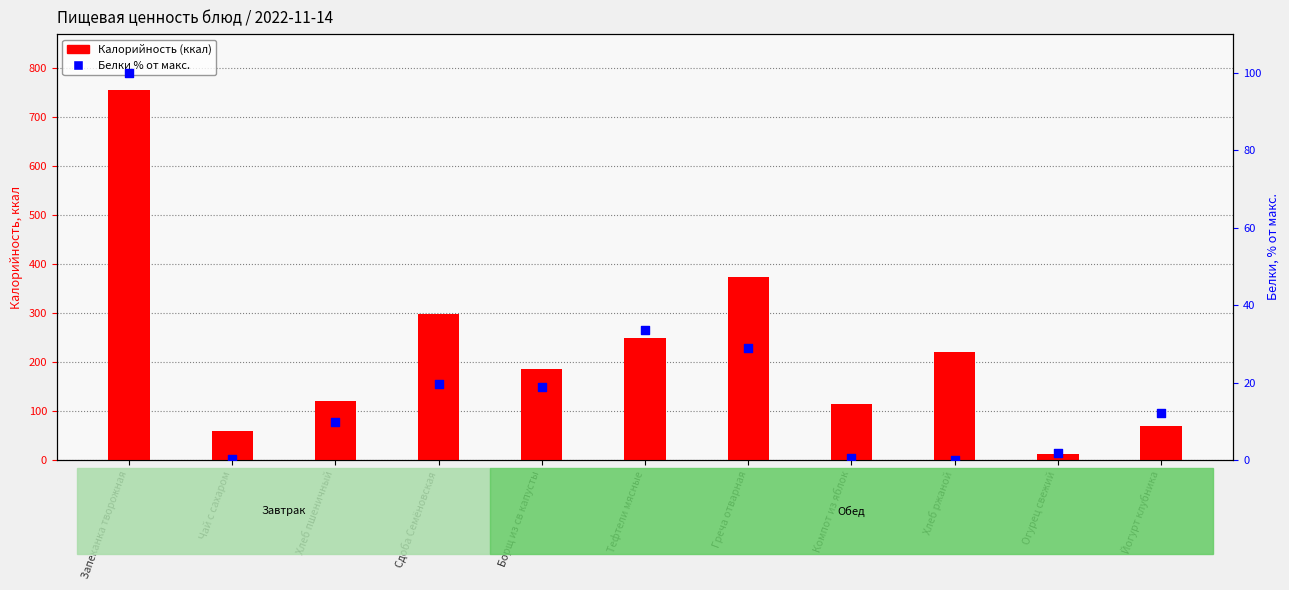

What is the total value across all series at Компот из яблок?

115.0